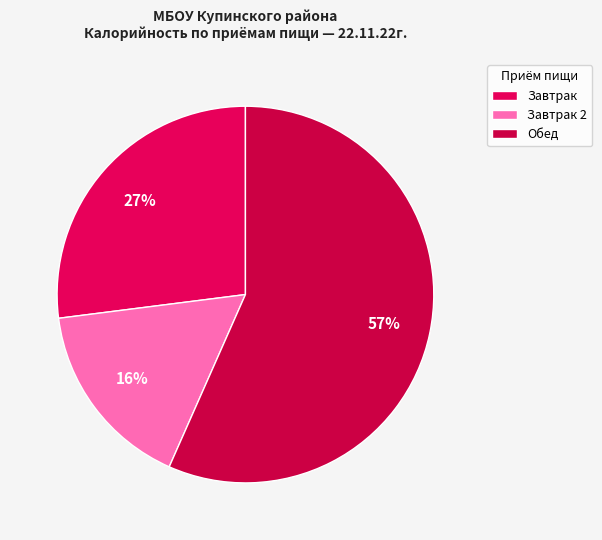

How many segments does this pie chart have?

3